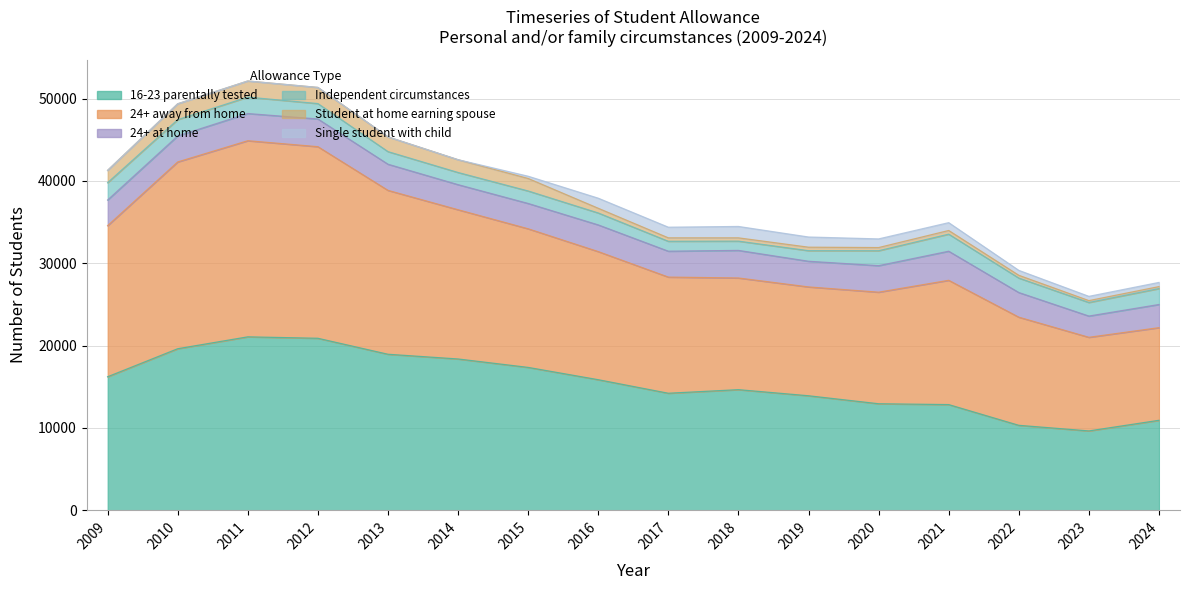

What is the value of the Independent circumstances point at the 16th from the left?

1932